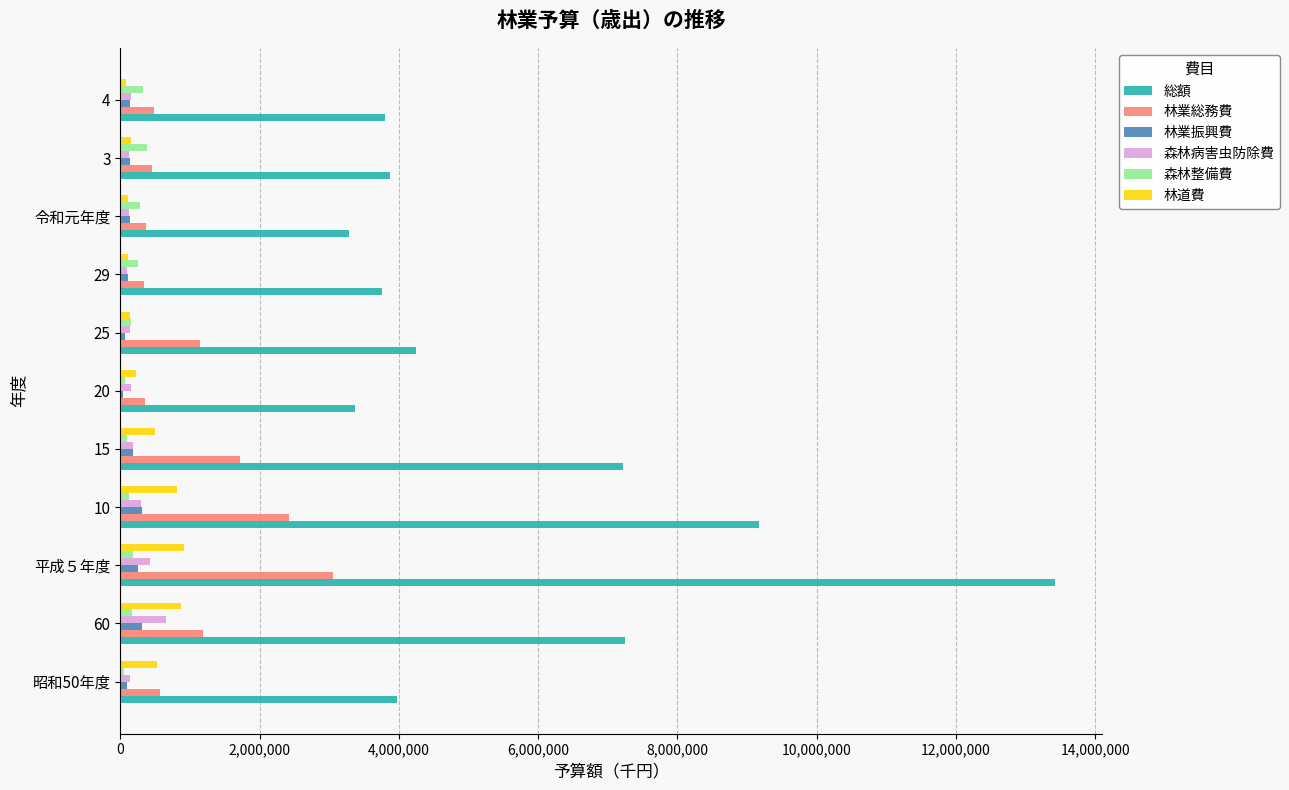

At which category is the sum across all series the highest?

平成５年度